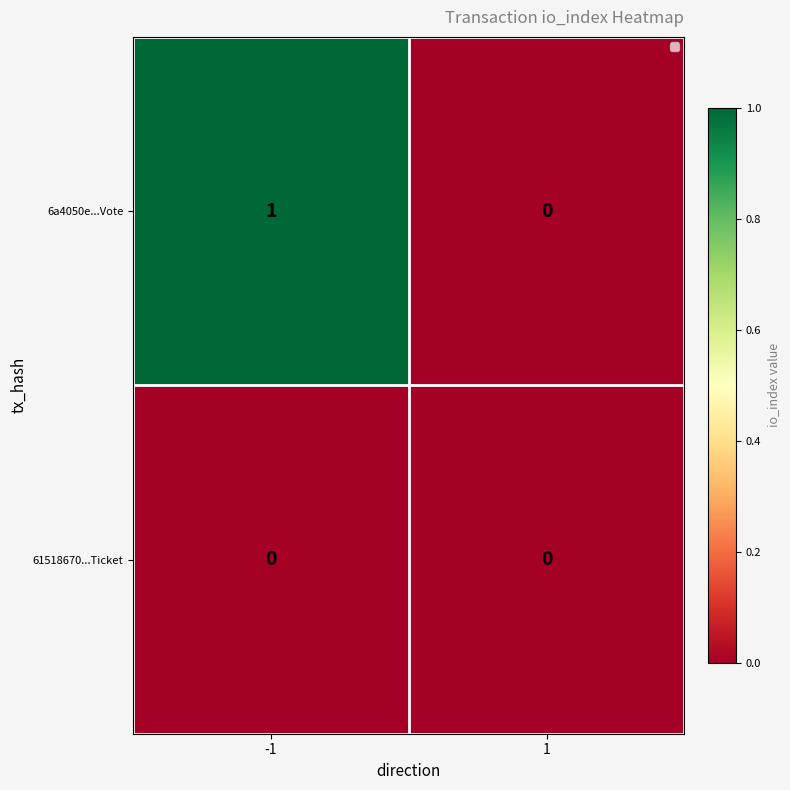

Which series changed the most between -1 and 1?

6a4050e...Vote